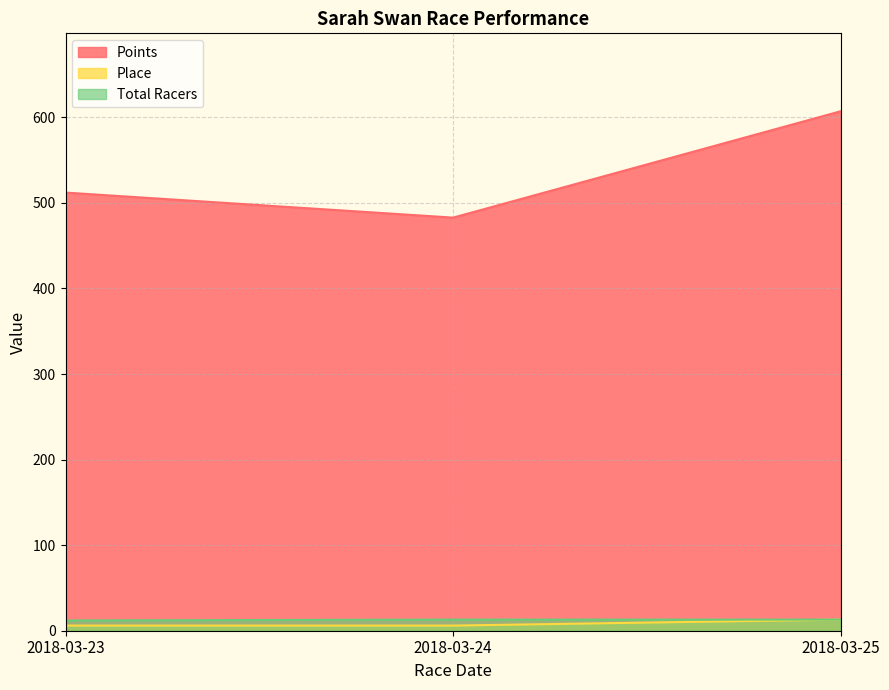

Is the value of Place at 2018-03-24 greater than the value of Points at 2018-03-24?

No